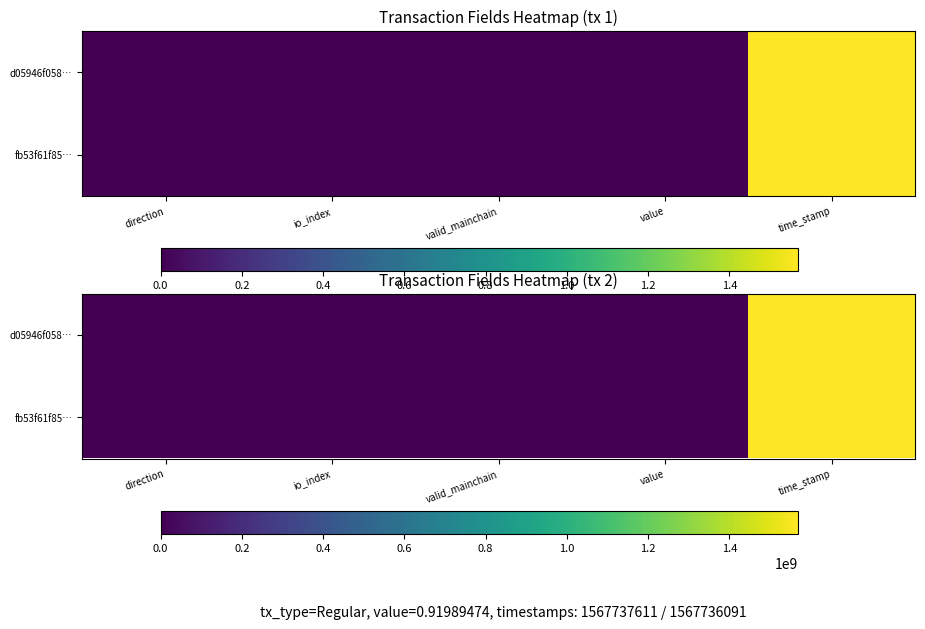

What is the sum of the d05946f058… values at valid_mainchain and io_index?

2.0